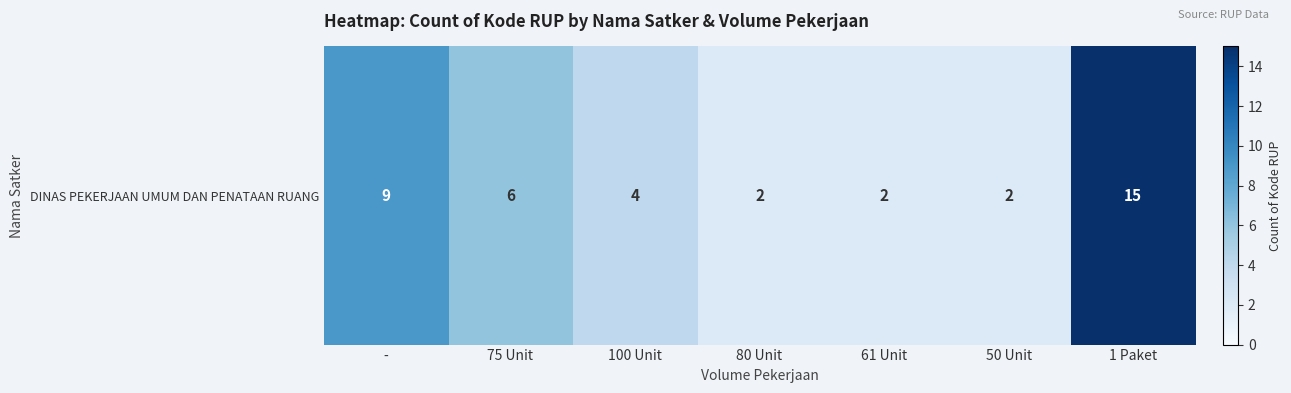

List the labels in order of value, largest first.

1 Paket, -, 75 Unit, 100 Unit, 80 Unit, 61 Unit, 50 Unit